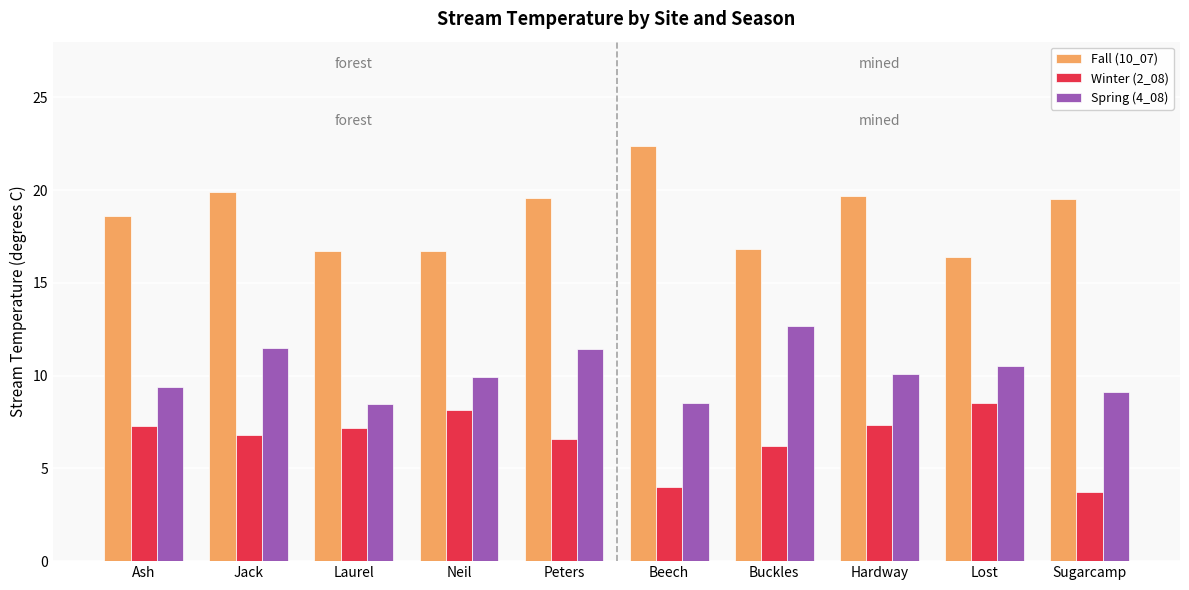

Is it true that Fall (10_07) equals 18.6 at Ash?

True